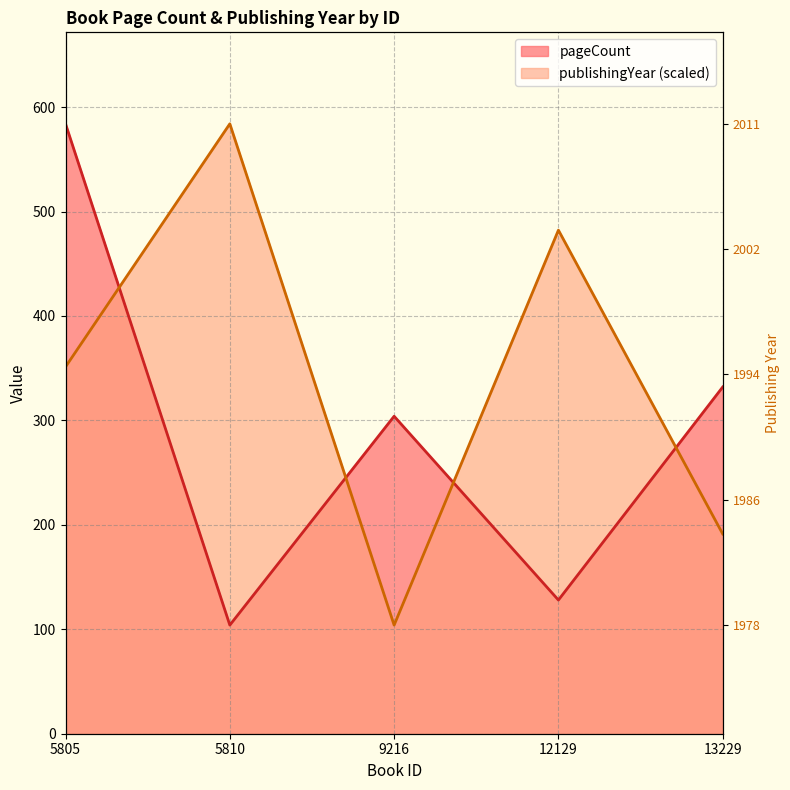

Where do publishingYear and pageCount first cross each other?

5805 and 5810